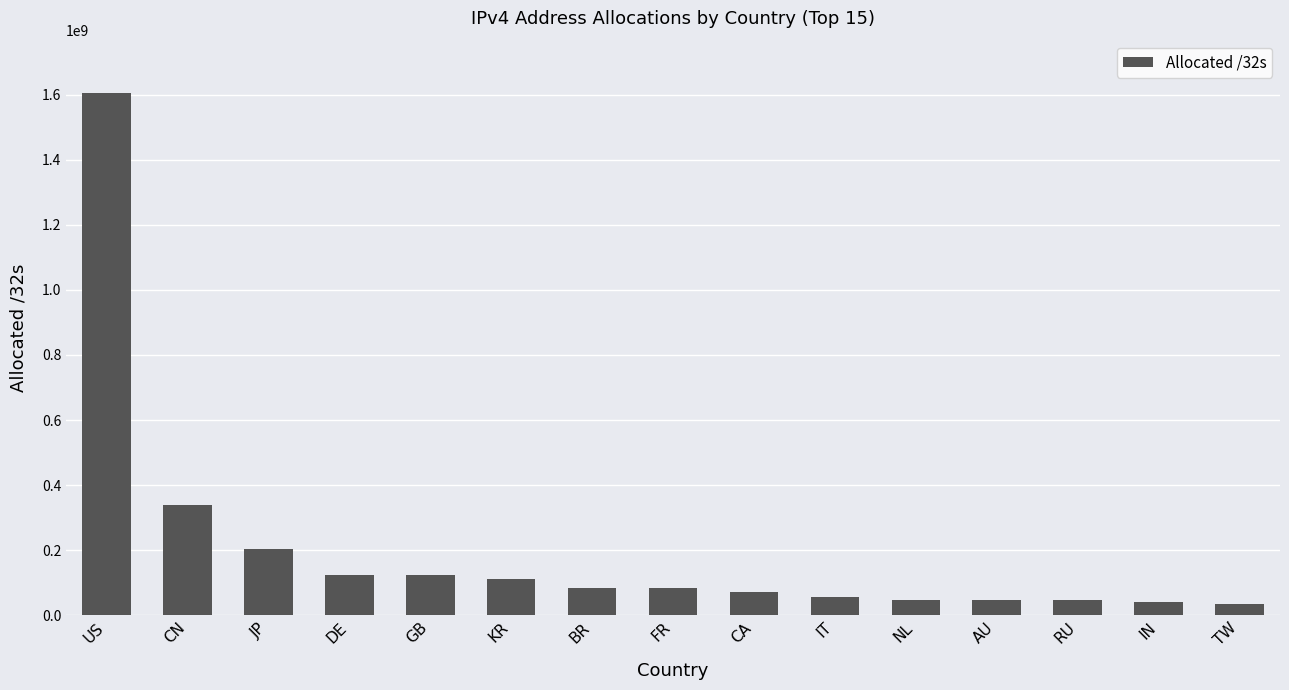

What is the minimum value shown in the chart?

35654912